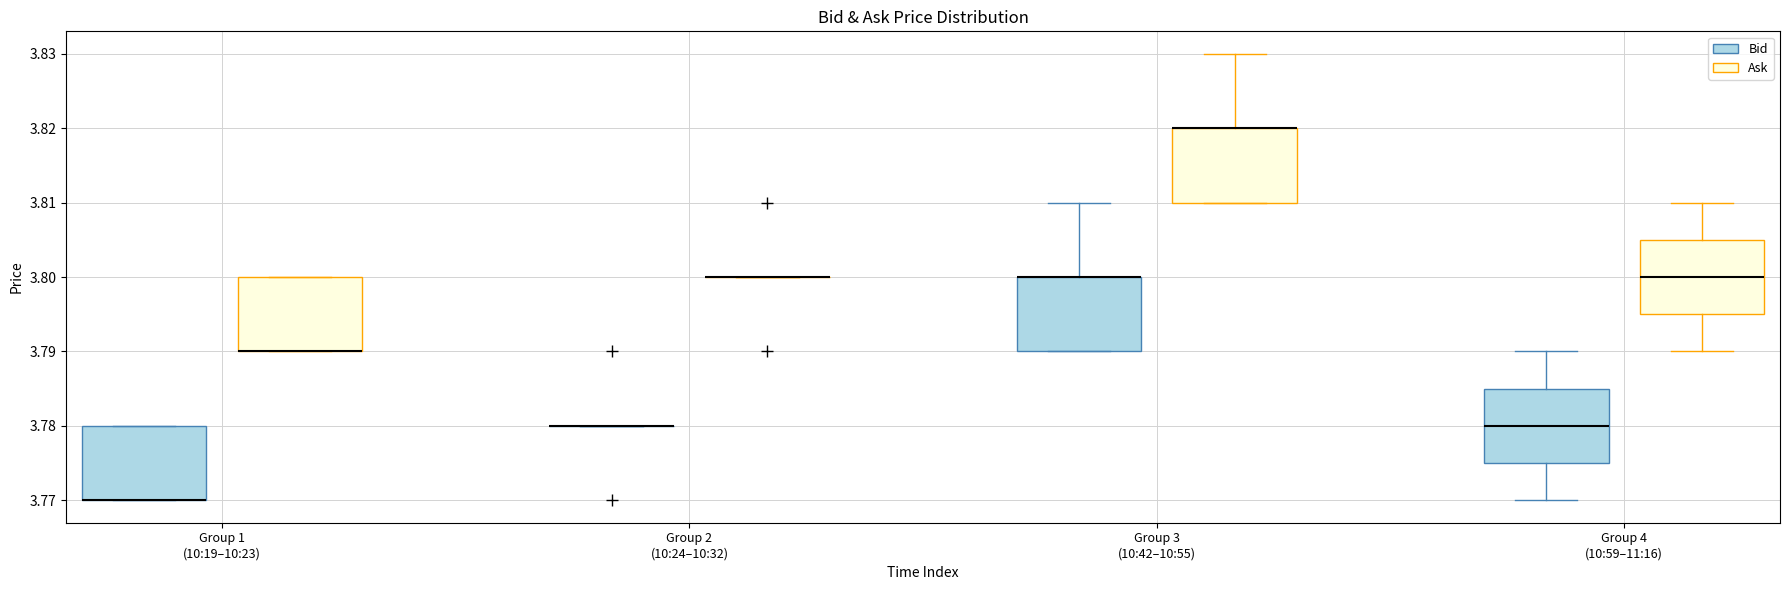

Reading left to right, transcribe this box plot: for each box, give where its median line is, the range the box spans, and where its two whiskers end, as read against the y-axis. The values are not printed on the chart, so give them approximately, as read against the axis.

Group 1 (10:19–10:23) (Bid): median 3.770 (drawn on the box's lower edge), box 3.770 to 3.780, whiskers 3.770 to 3.780
Group 1 (10:19–10:23) (Ask): median 3.790 (drawn on the box's lower edge), box 3.790 to 3.800, whiskers 3.790 to 3.800
Group 2 (10:24–10:32) (Bid): box collapsed to a line at 3.780, whiskers 3.780 to 3.780
Group 2 (10:24–10:32) (Ask): box collapsed to a line at 3.800, whiskers 3.800 to 3.800
Group 3 (10:42–10:55) (Bid): median 3.800 (drawn on the box's upper edge), box 3.790 to 3.800, whiskers 3.790 to 3.810
Group 3 (10:42–10:55) (Ask): median 3.820 (drawn on the box's upper edge), box 3.810 to 3.820, whiskers 3.810 to 3.830
Group 4 (10:59–11:16) (Bid): median 3.780, box 3.775 to 3.785, whiskers 3.770 to 3.790
Group 4 (10:59–11:16) (Ask): median 3.800, box 3.795 to 3.805, whiskers 3.790 to 3.810